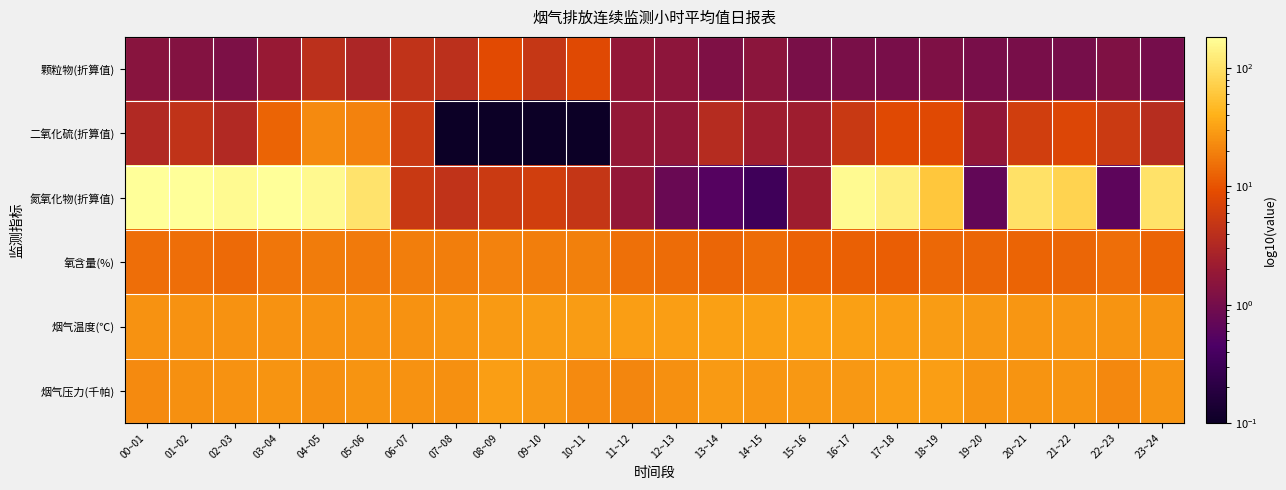

What is the difference between the highest and lowest values at 00~01?

182.0